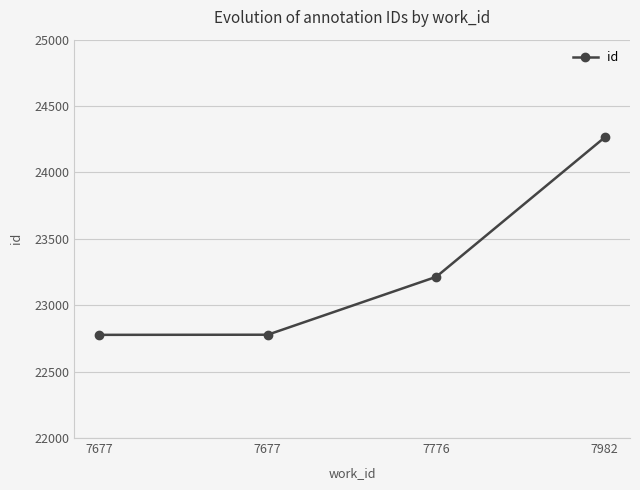

Rank the categories by value from highest to lowest.

7982, 7776, 7677, 7677